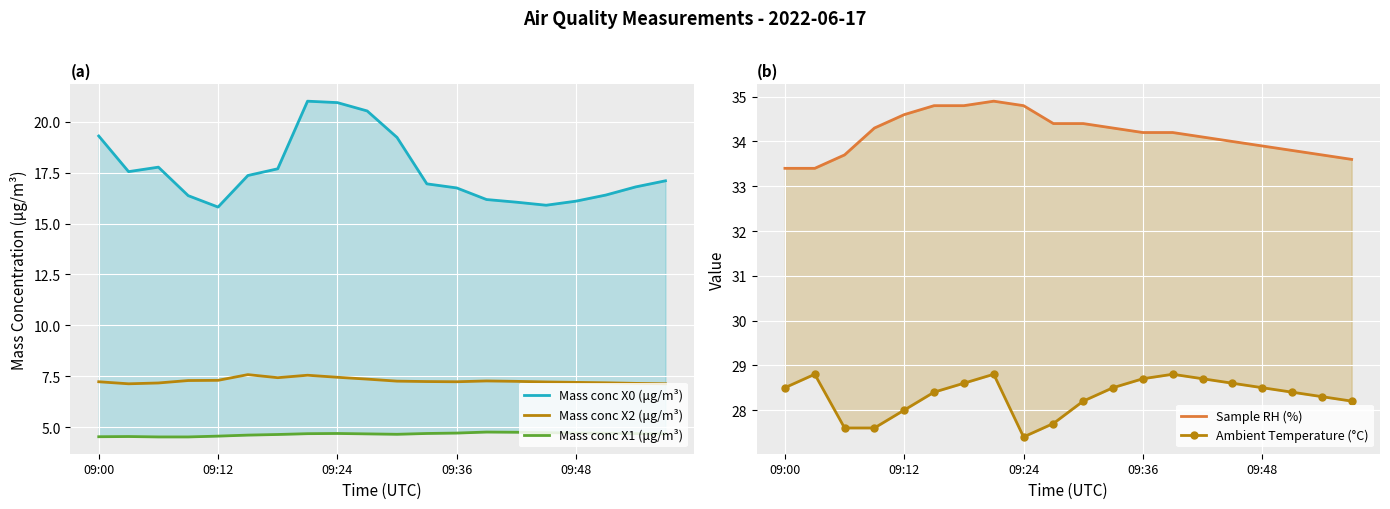

How many data points in Ambient Temperature (°C) are less than 28?

4